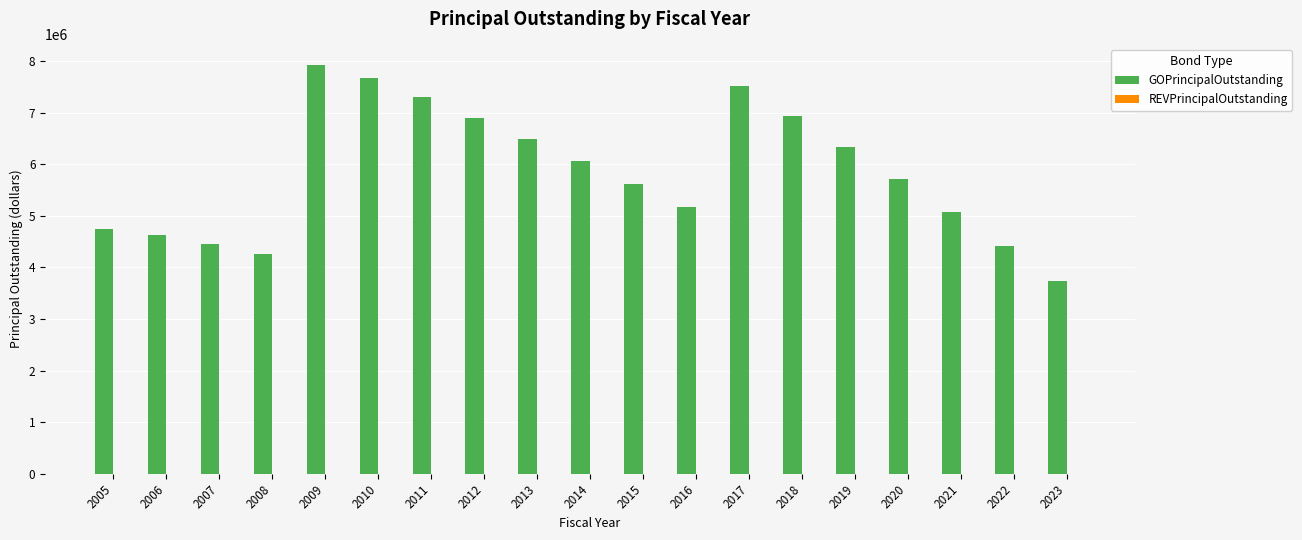

Does the chart contain any negative values?

No